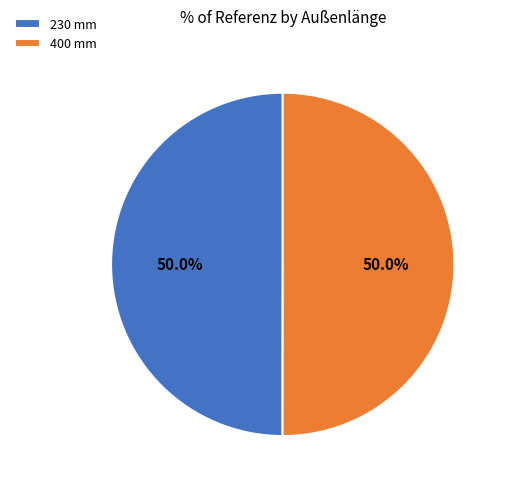

To the nearest percent, what is the average slice percentage?

50%